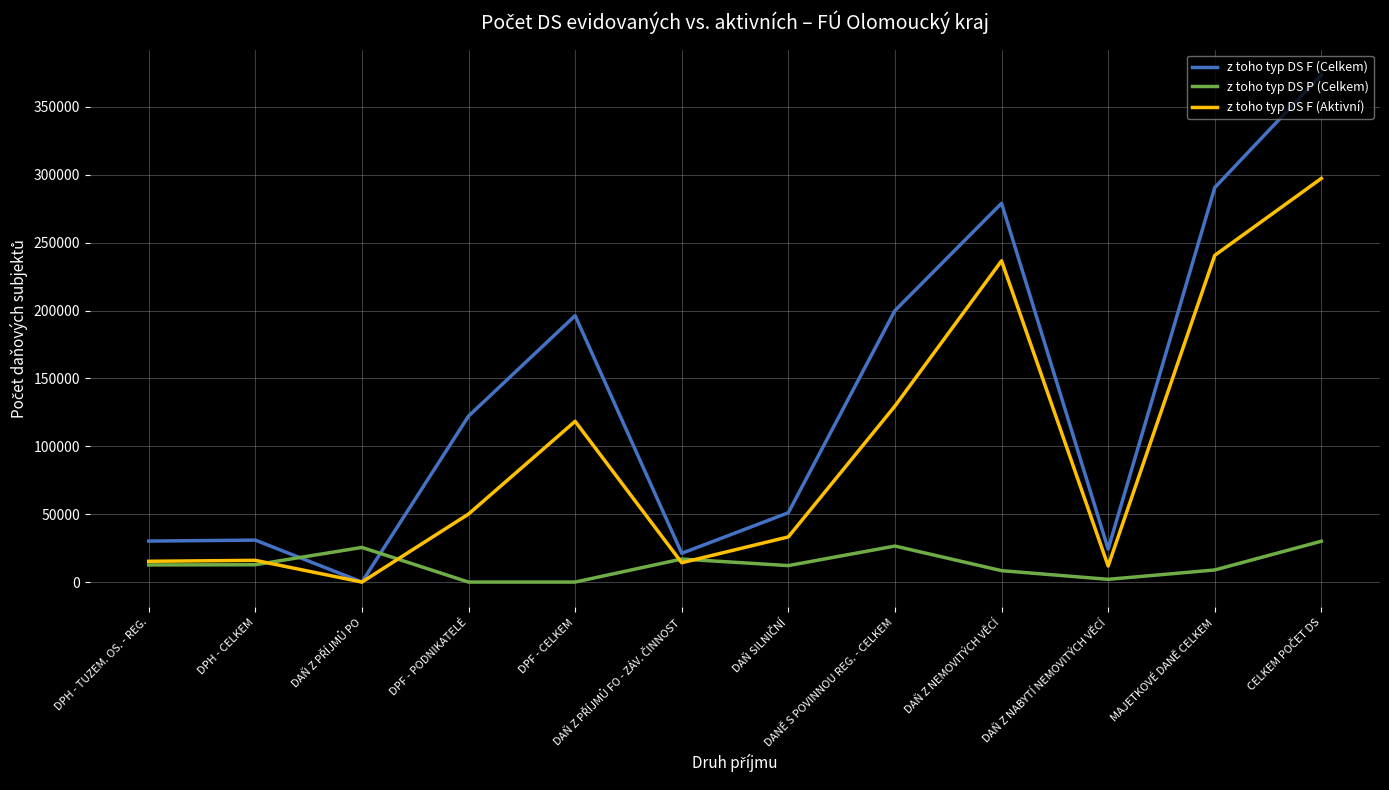

Rank the series by their average value, from highest to lowest.

z toho typ DS F (Celkem), z toho typ DS F (Aktivní), z toho typ DS P (Celkem)